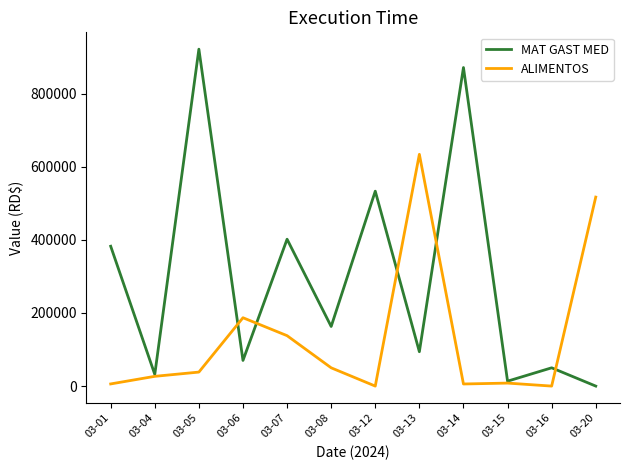

How many interior local valleys does the MAT GAST MED series have?

5